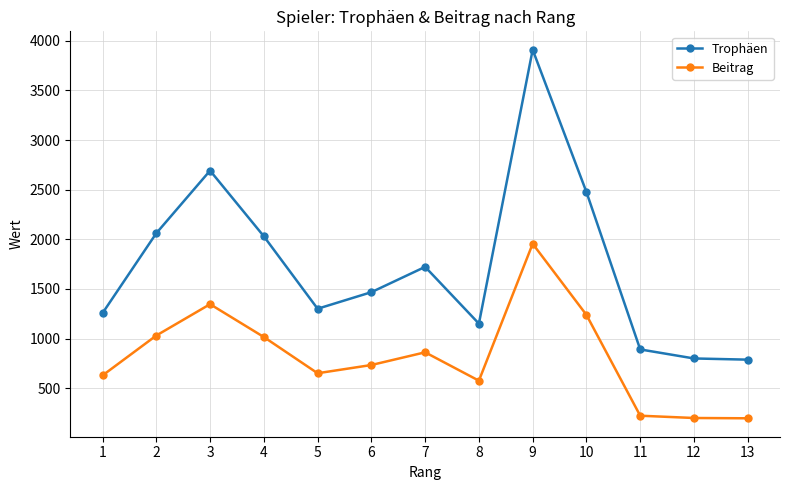

Rank the series at 6 from highest to lowest value.

Trophäen, Beitrag